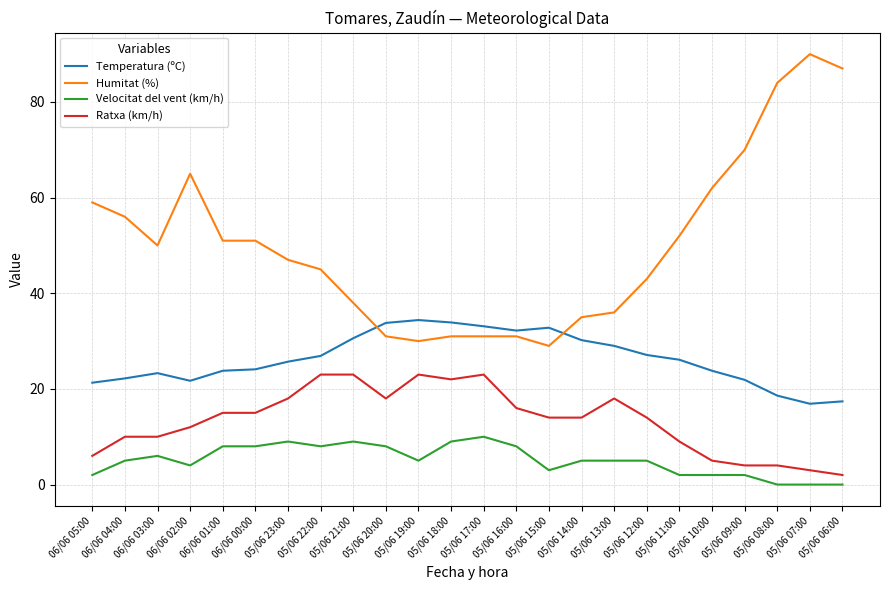

True or false: Ratxa (km/h) and Humitat (%) cross at least once.

False